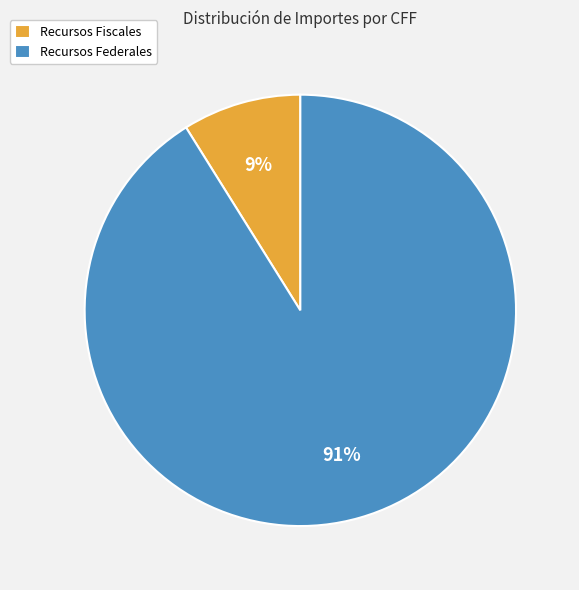

Is there a majority slice in this chart?

Yes